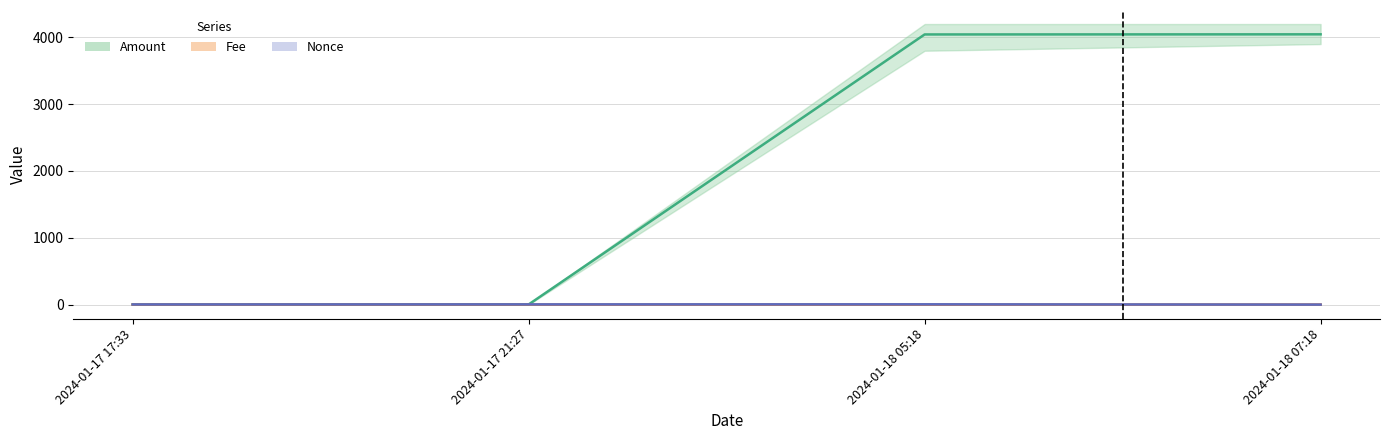

At which category is the sum across all series the highest?

2024-01-18 05:18